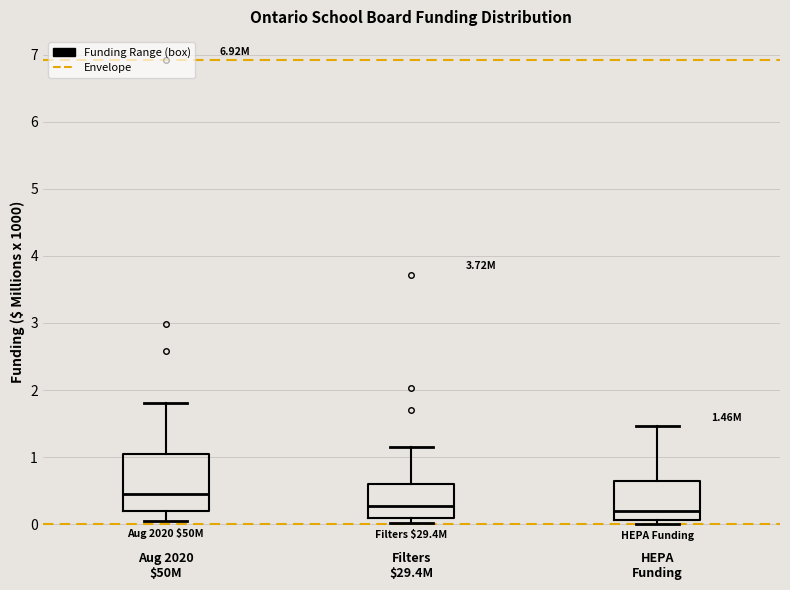

Which box's median line is the highest?

Aug 2020 $50M